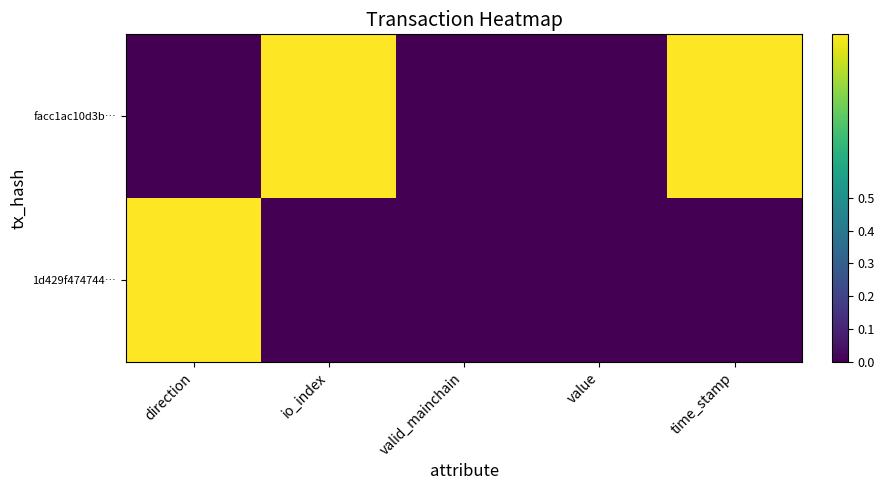

Which series has the widest spread of values?

facc1ac10d3b…